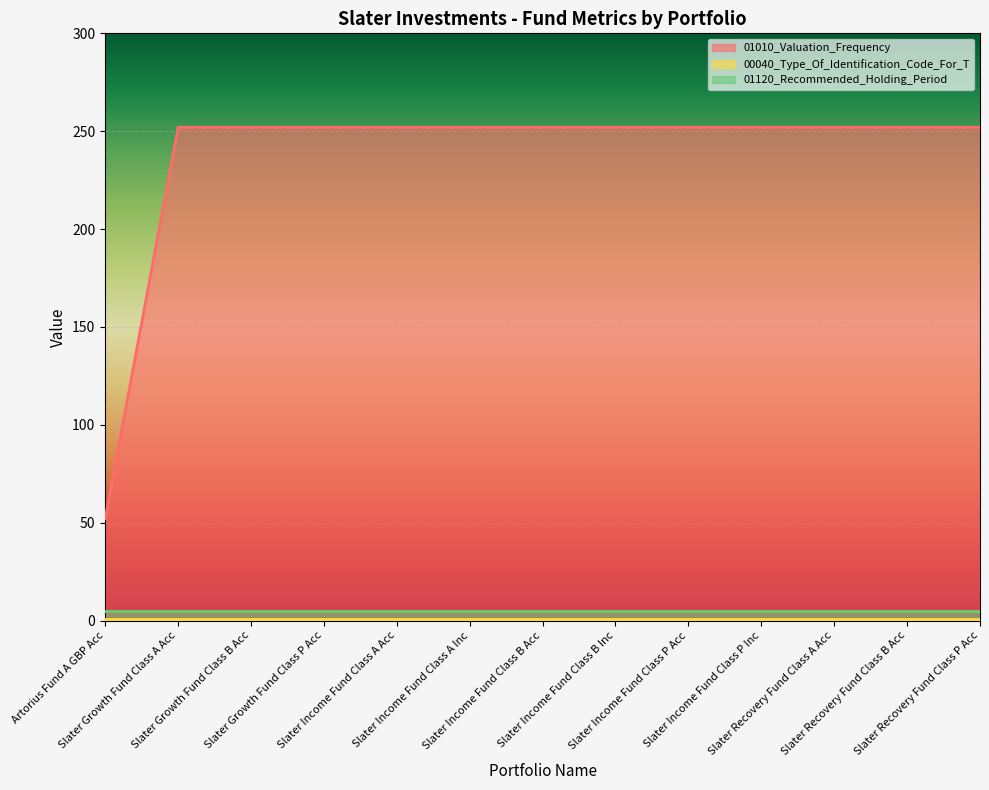

What is the maximum value shown in the chart?

252